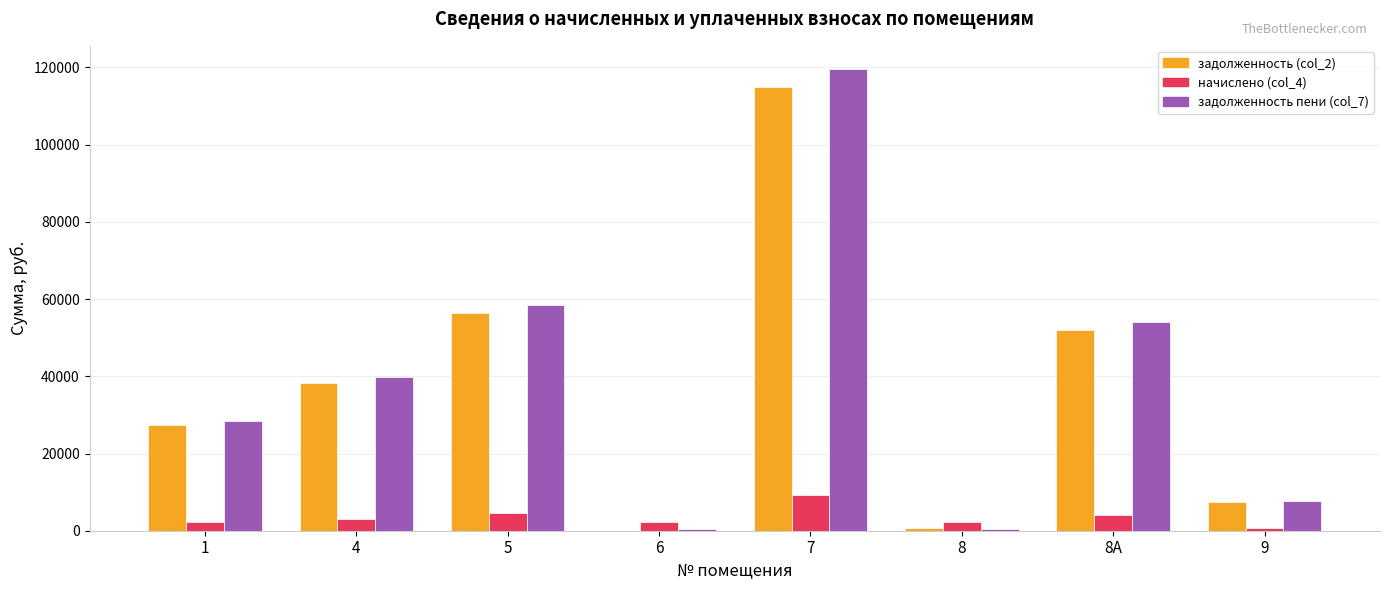

Between 4 and 7, which series saw the biggest shift?

задолженность пени (col_7)